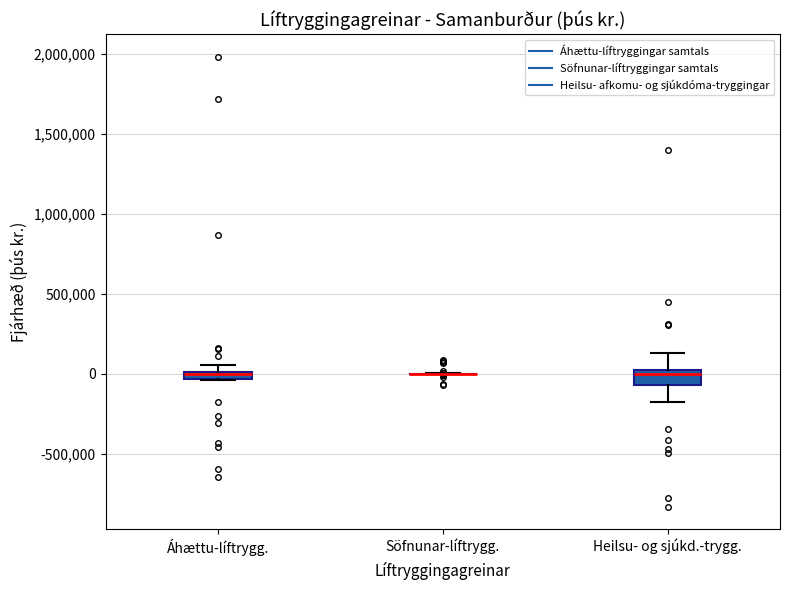

Where is the lower edge of the box for Áhættu-líftrygg. on the y-axis? The values are not printed on the chart, so give them approximately, as read against the axis.

-50000